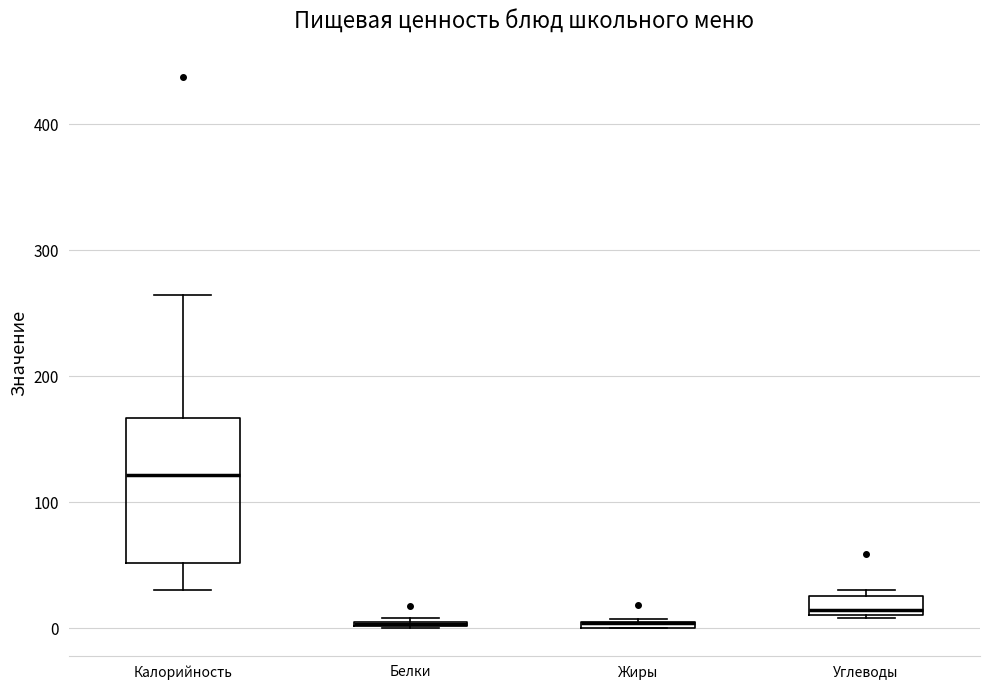

Comparing the boxes themselves (not the whiskers), which one is the tallest?

Калорийность